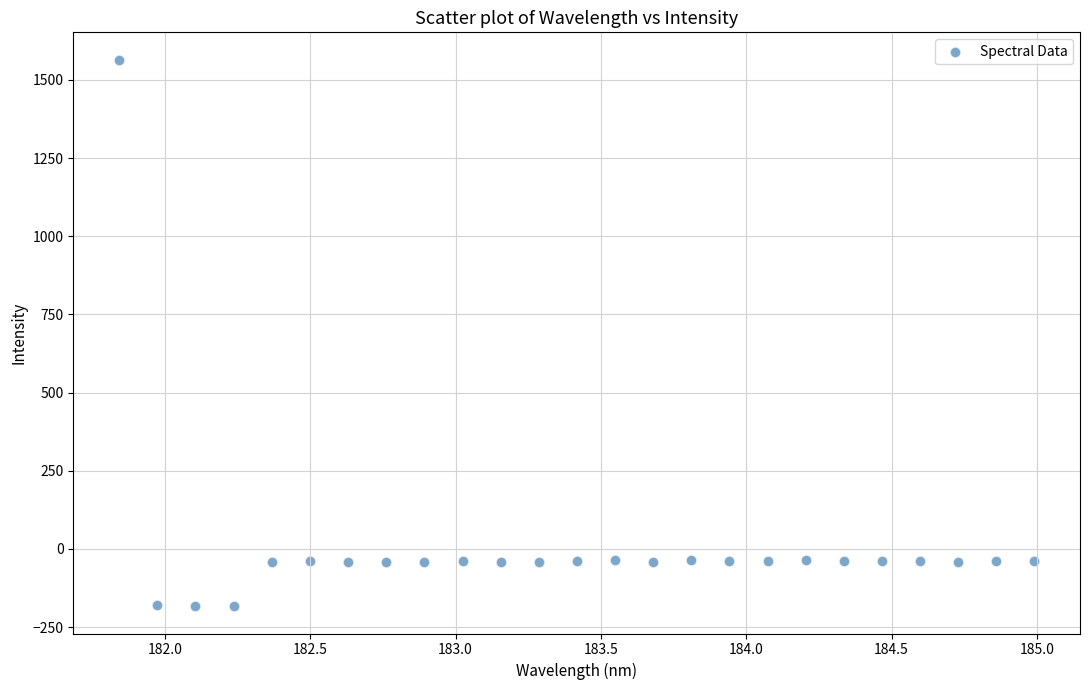

What is the range of X values (max minus min)?

3.1